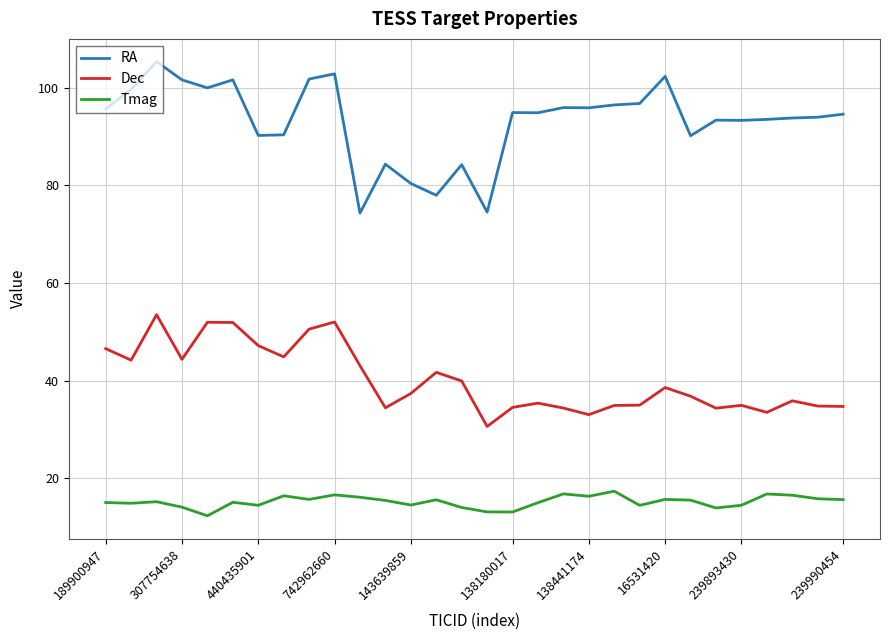

Rank the series by their maximum value, from lowest to highest.

Tmag, Dec, RA